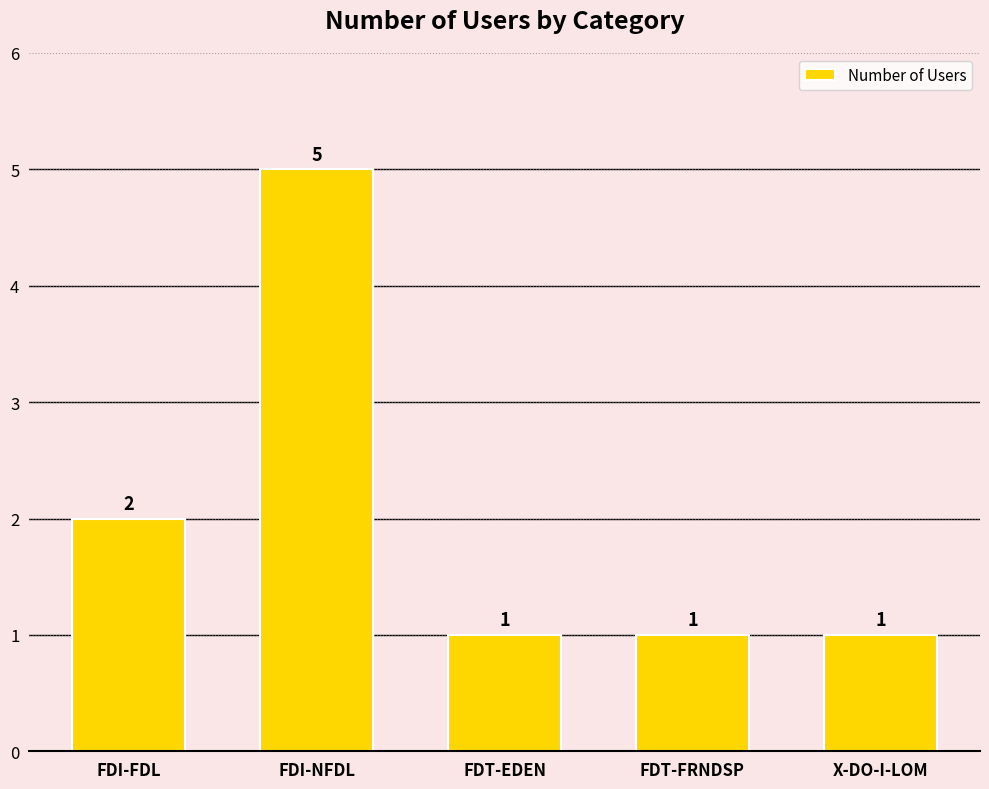

The value at FDT-FRNDSP is 1. True or false?

True